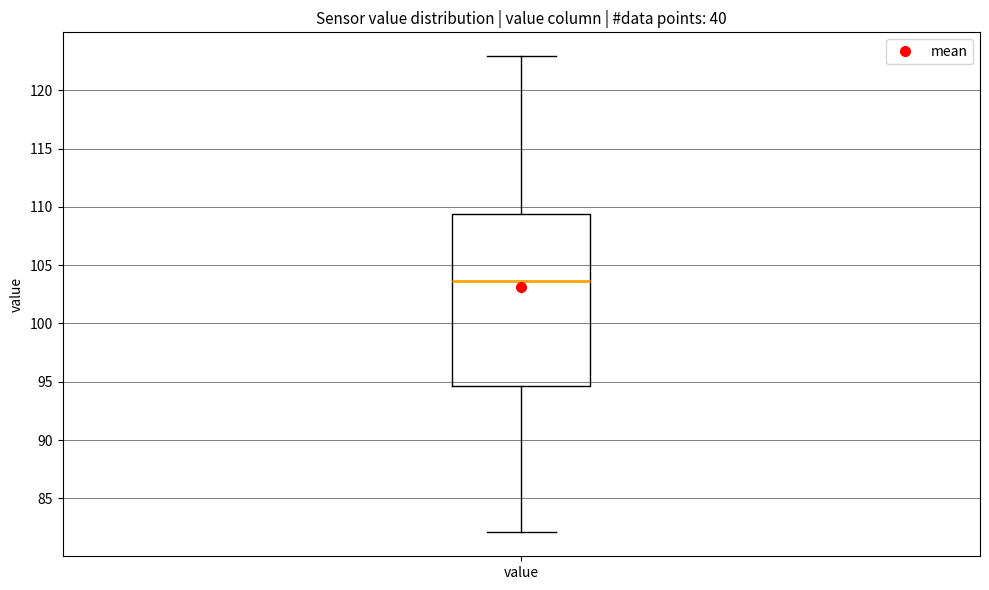

Transcribe this box plot: give where the median line is, the range the box spans, and where the two whiskers end, as read against the y-axis. The values are not printed on the chart, so give them approximately, as read against the axis.

median 103.5, box 94.5 to 109.5, whiskers 82.0 to 123.0